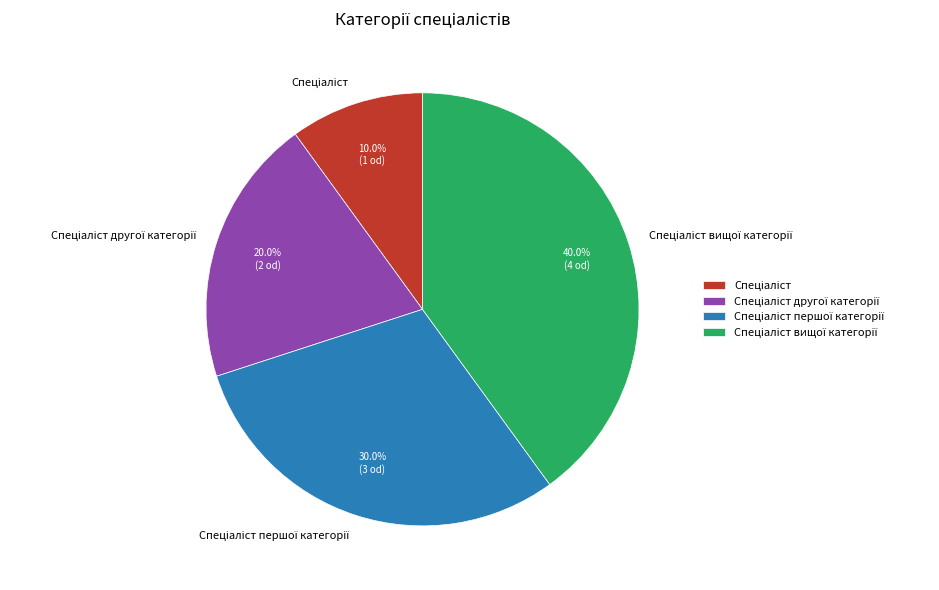

Does any single category account for the majority?

No